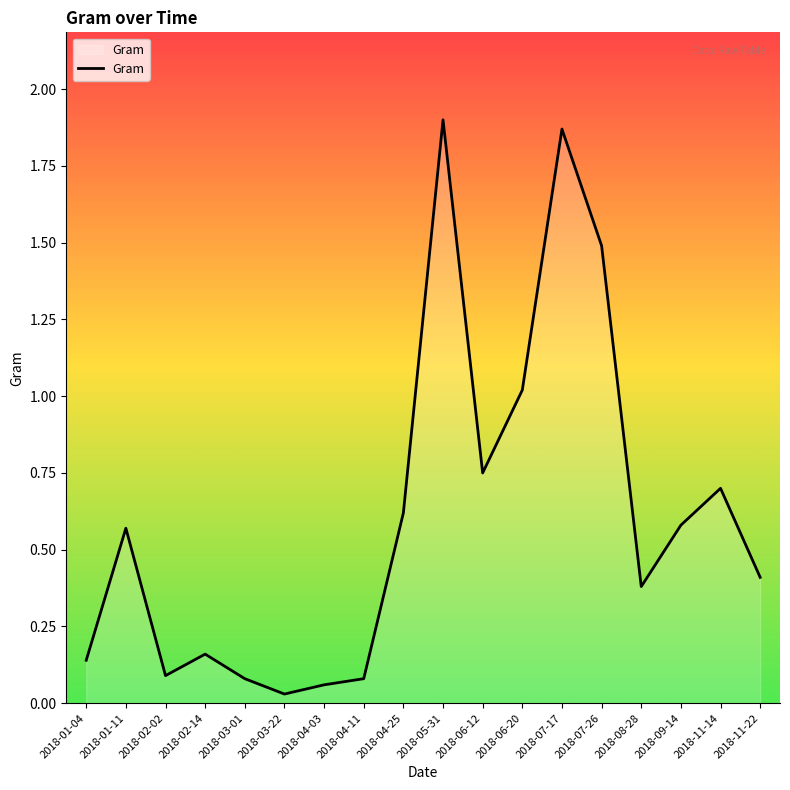

What is the sum of the values at 2018-04-25 and 2018-07-26?

2.1